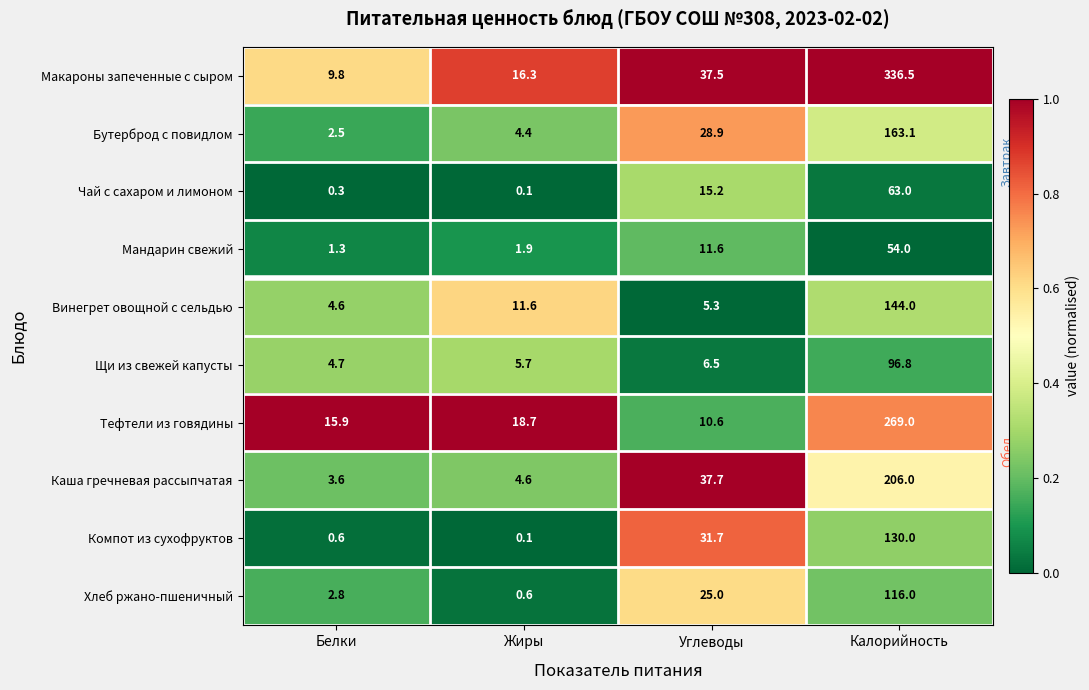

What is the sum of the Винегрет овощной с сельдью values at Углеводы and Калорийность?

149.3